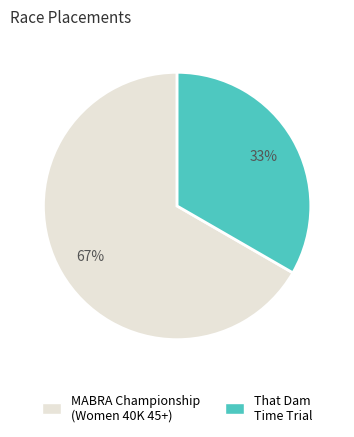

Is there a majority slice in this chart?

Yes